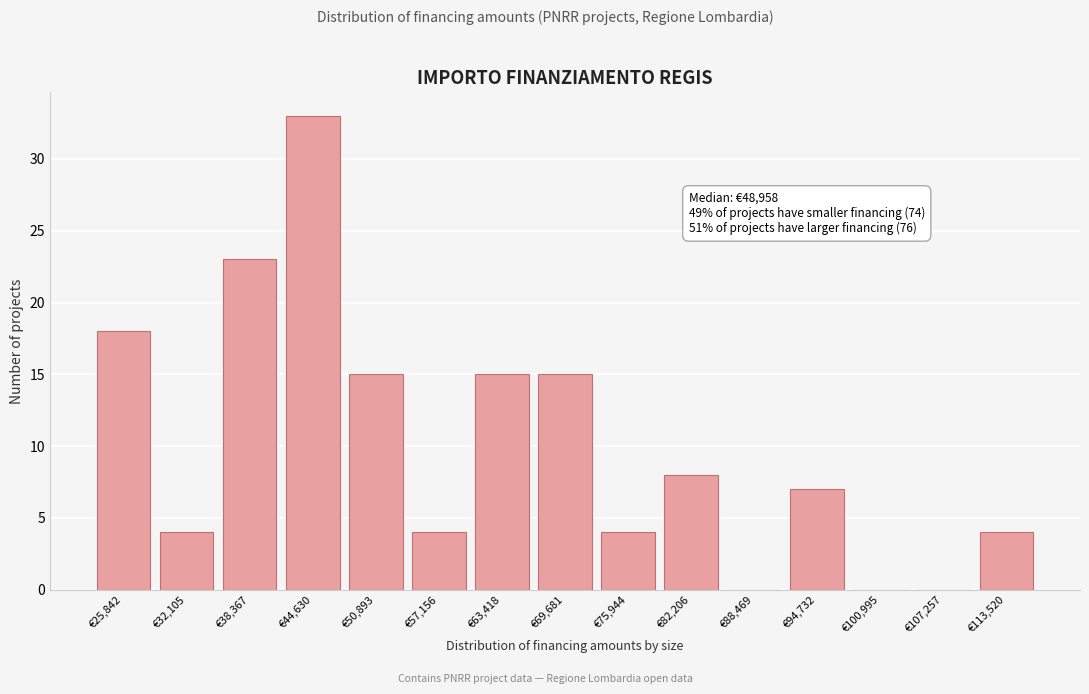

Reading left to right, transcribe all the data shown in this chart.

€25,842=18	€32,105=4	€38,367=23	€44,630=33	€50,893=15	€57,156=4	€63,418=15	€69,681=15	€75,944=4	€82,206=8	€88,469=0	€94,732=7	€100,995=0	€107,257=0	€113,520=4